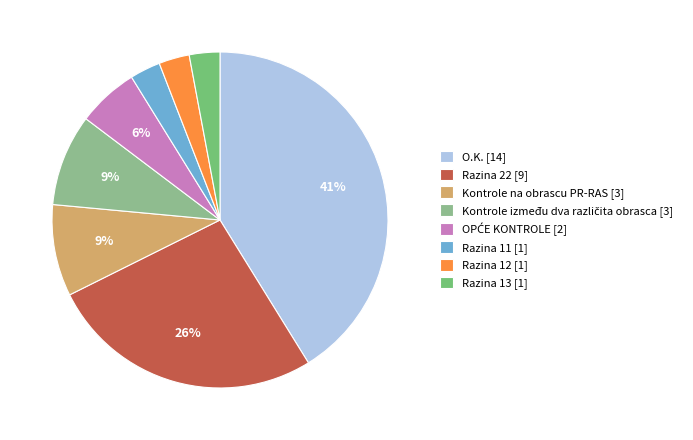

Count the number of slices in the pie.

8